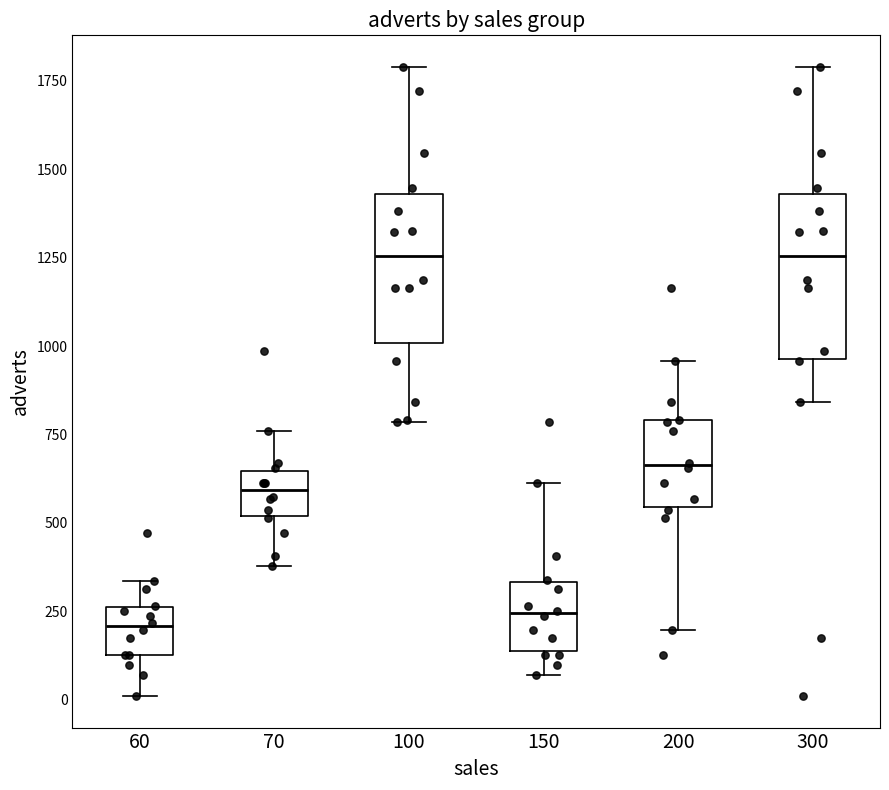

Reading left to right, read every box against the y-axis: the position of its median line, the range the box covers, and the ends of its whiskers. The values are not printed on the chart, so give them approximately, as read against the axis.

60: median 200, box 150 to 250, whiskers 0 to 350
70: median 600, box 500 to 650, whiskers 400 to 750
100: median 1250, box 1000 to 1450, whiskers 800 to 1800
150: median 250, box 150 to 350, whiskers 50 to 600
200: median 650, box 550 to 800, whiskers 200 to 950
300: median 1250, box 950 to 1450, whiskers 850 to 1800